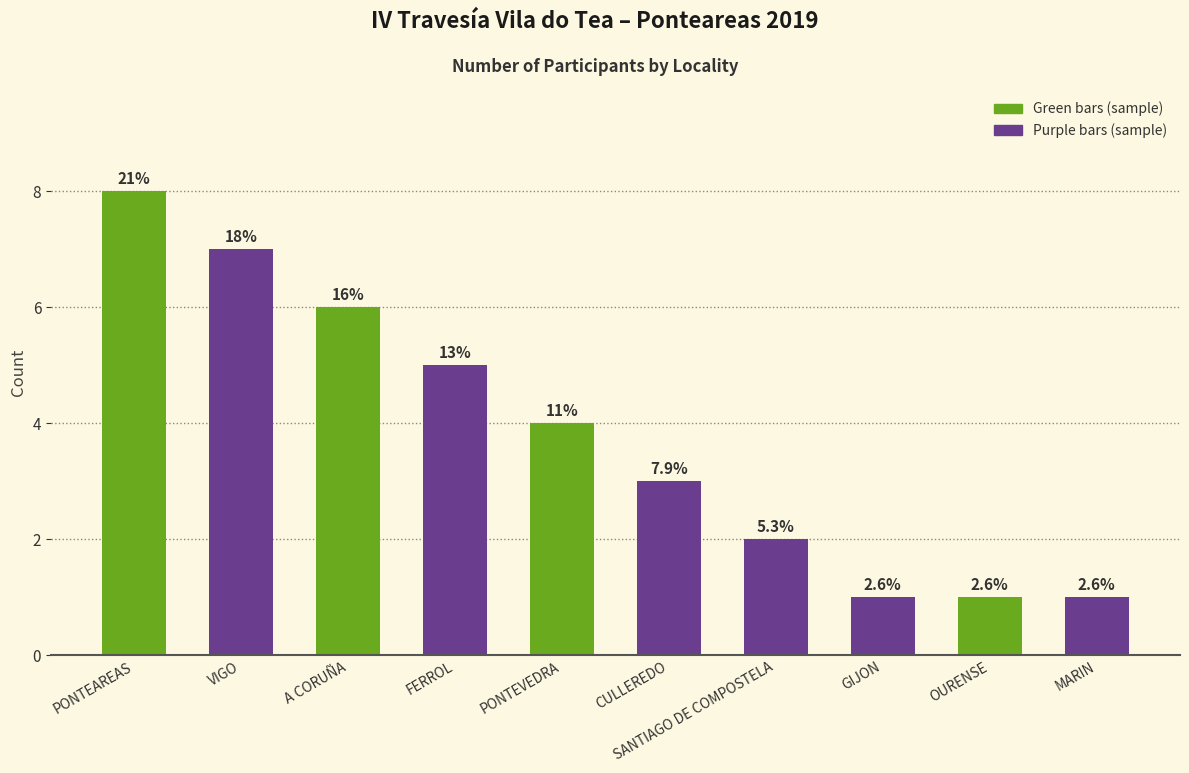

How many values are below 4?

5